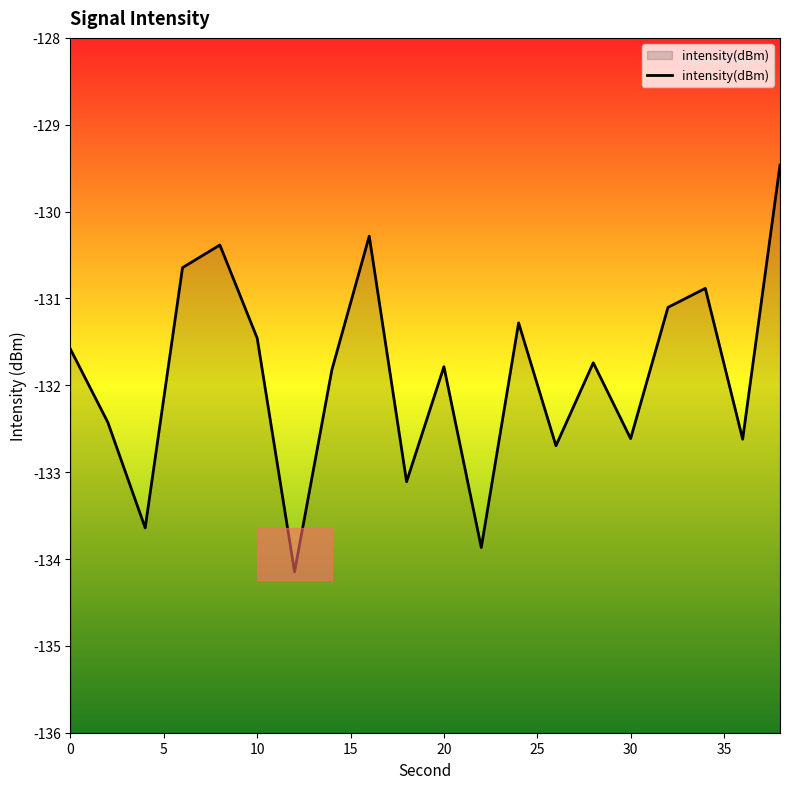

How many data points are less than -131?

15